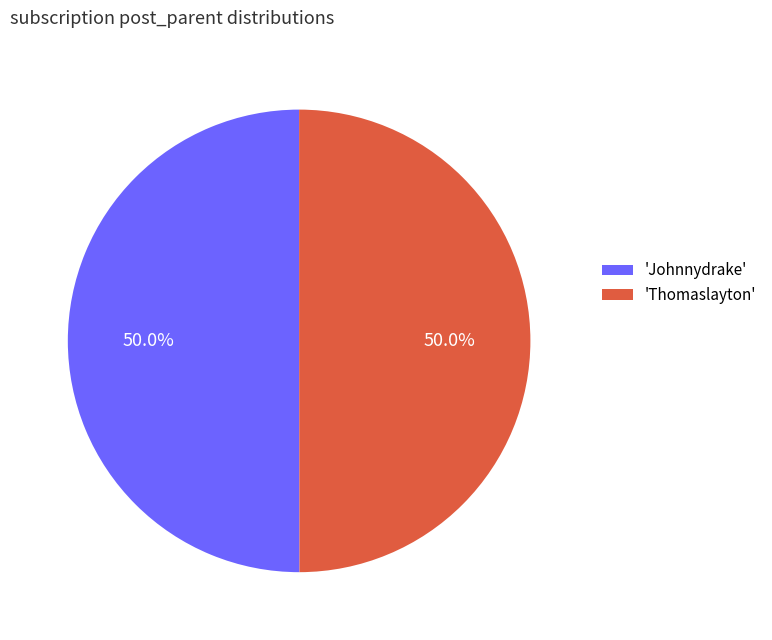

What percentage do 'Johnnydrake' and 'Thomaslayton' together represent?

100.0%